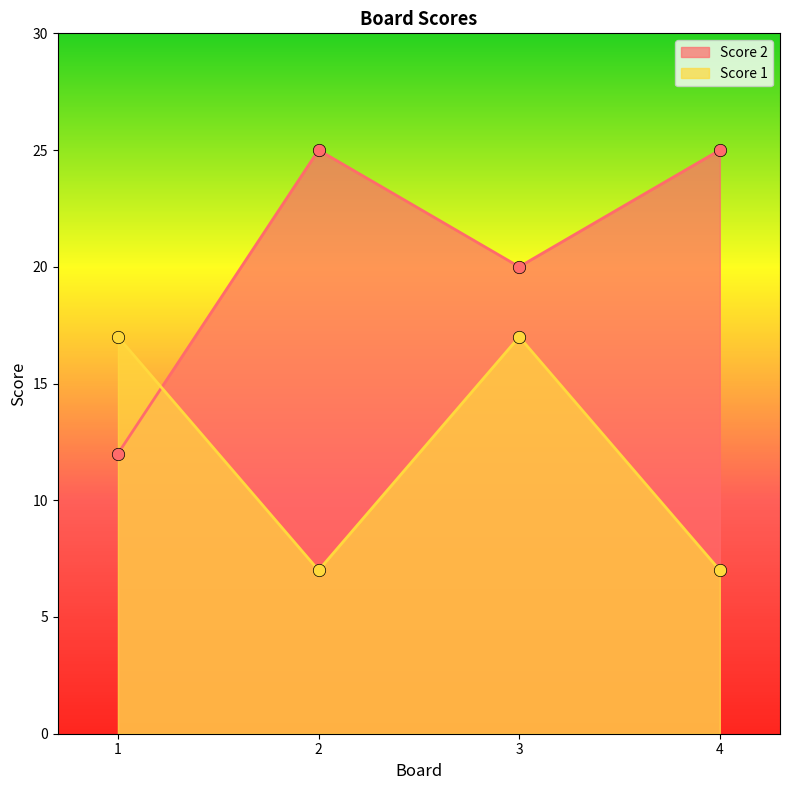

Which series has the largest Y range (max minus min)?

Score 2